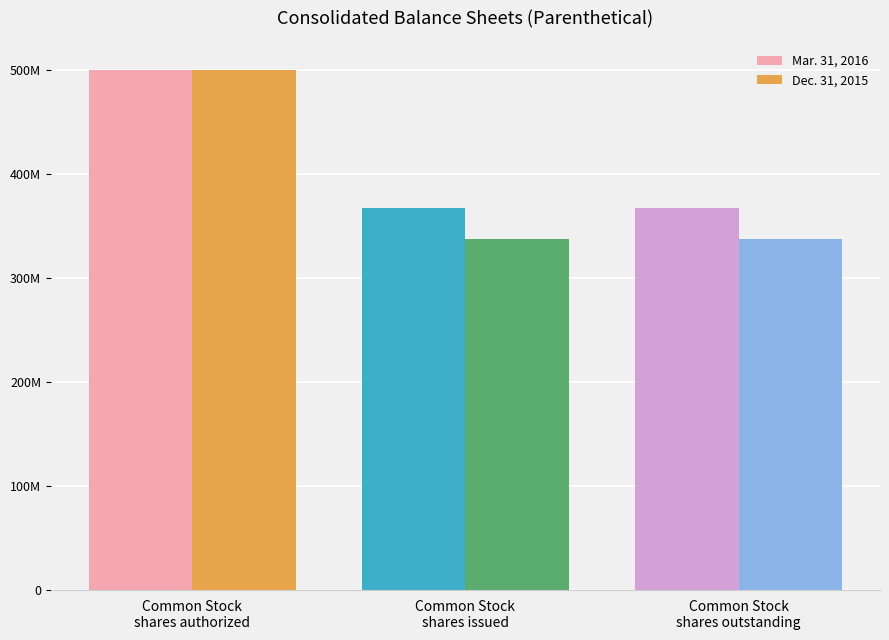

What is the label of the 1st bar from the left?

Common Stock
shares authorized